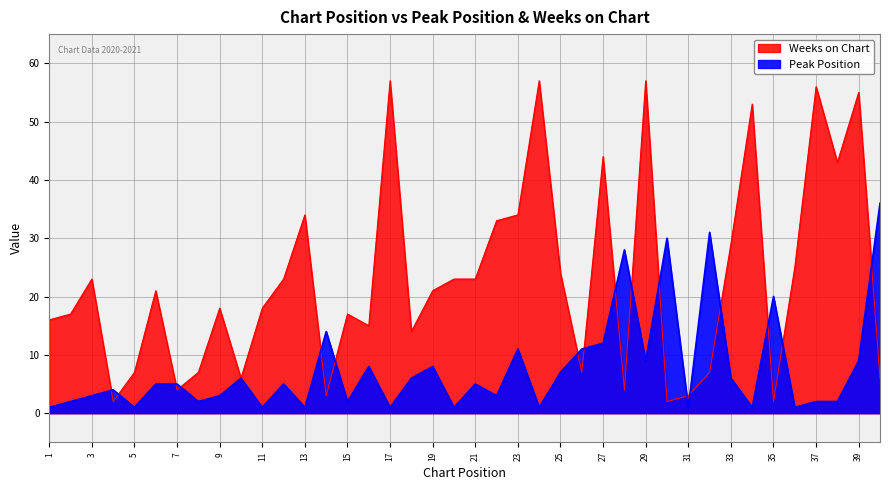

What is the spread (max minus min) of values at 25?

17